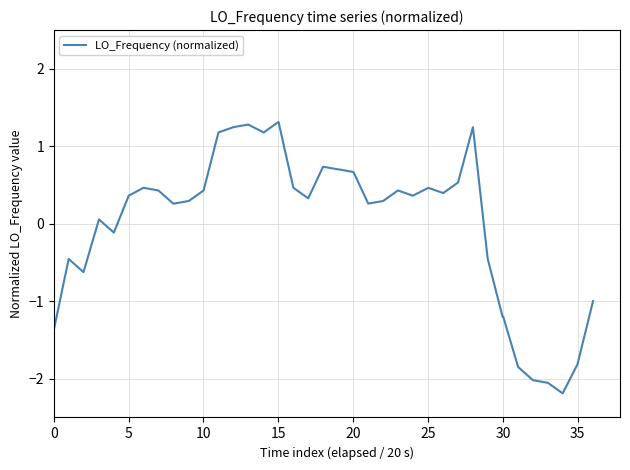

What is the smallest value displayed?

-2.2